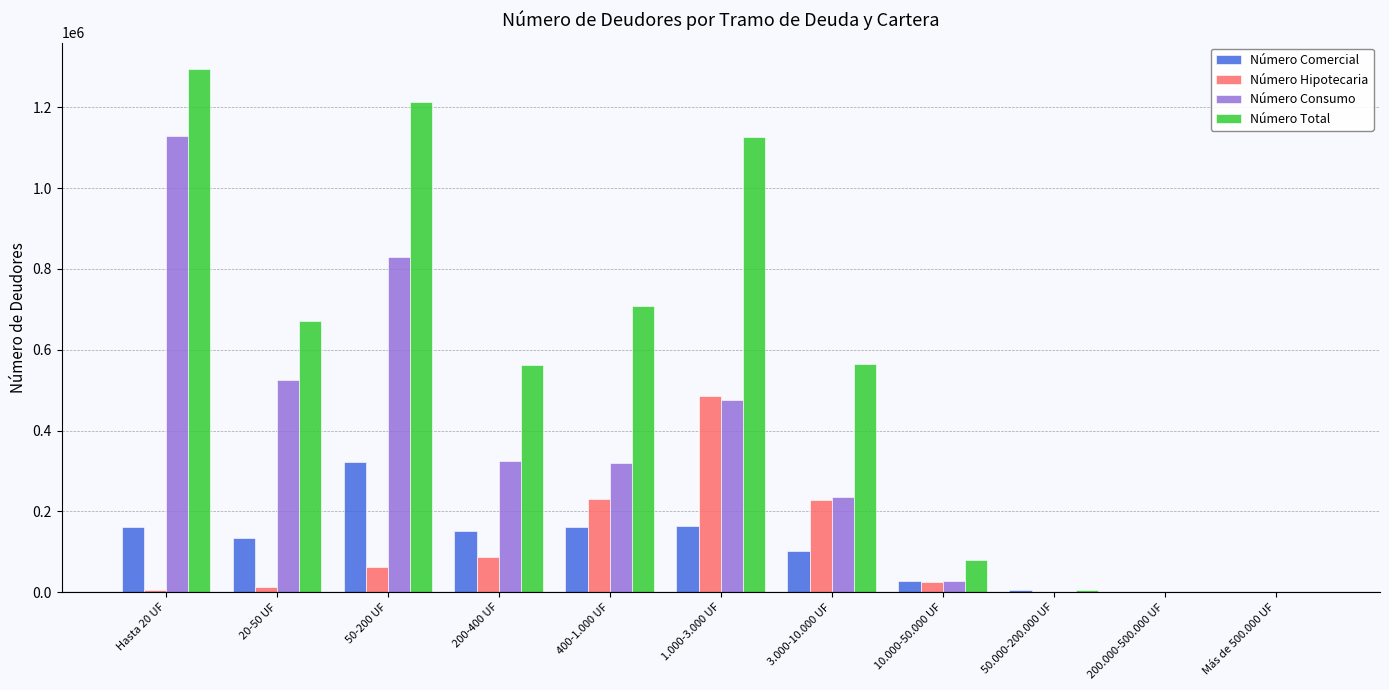

The value of Número Comercial at 20-50 UF is 181663. True or false?

False